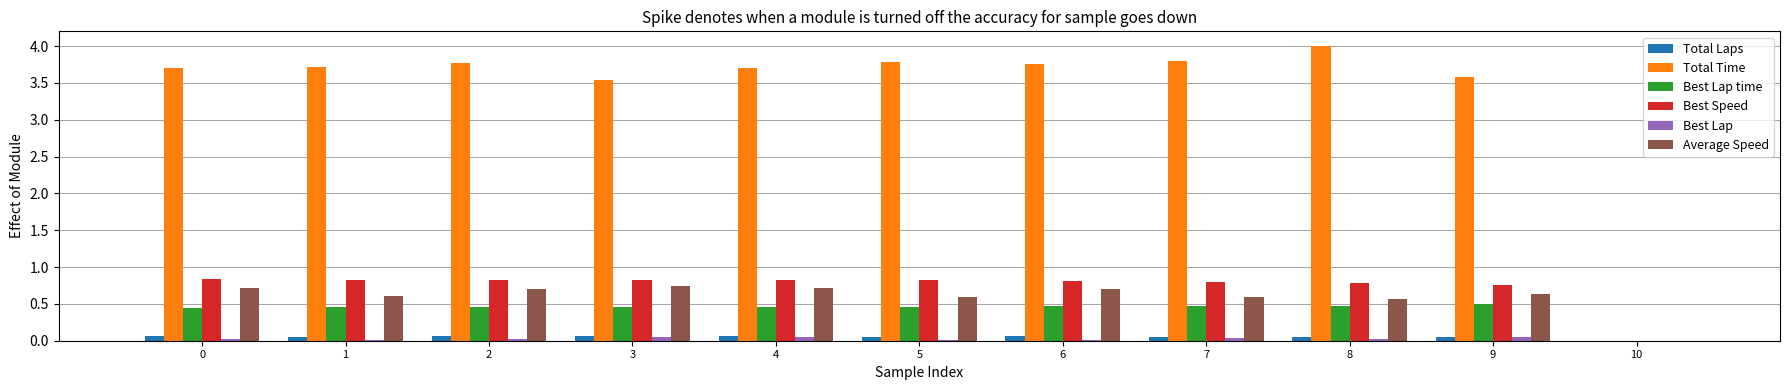

How many groups of bars are there?

11